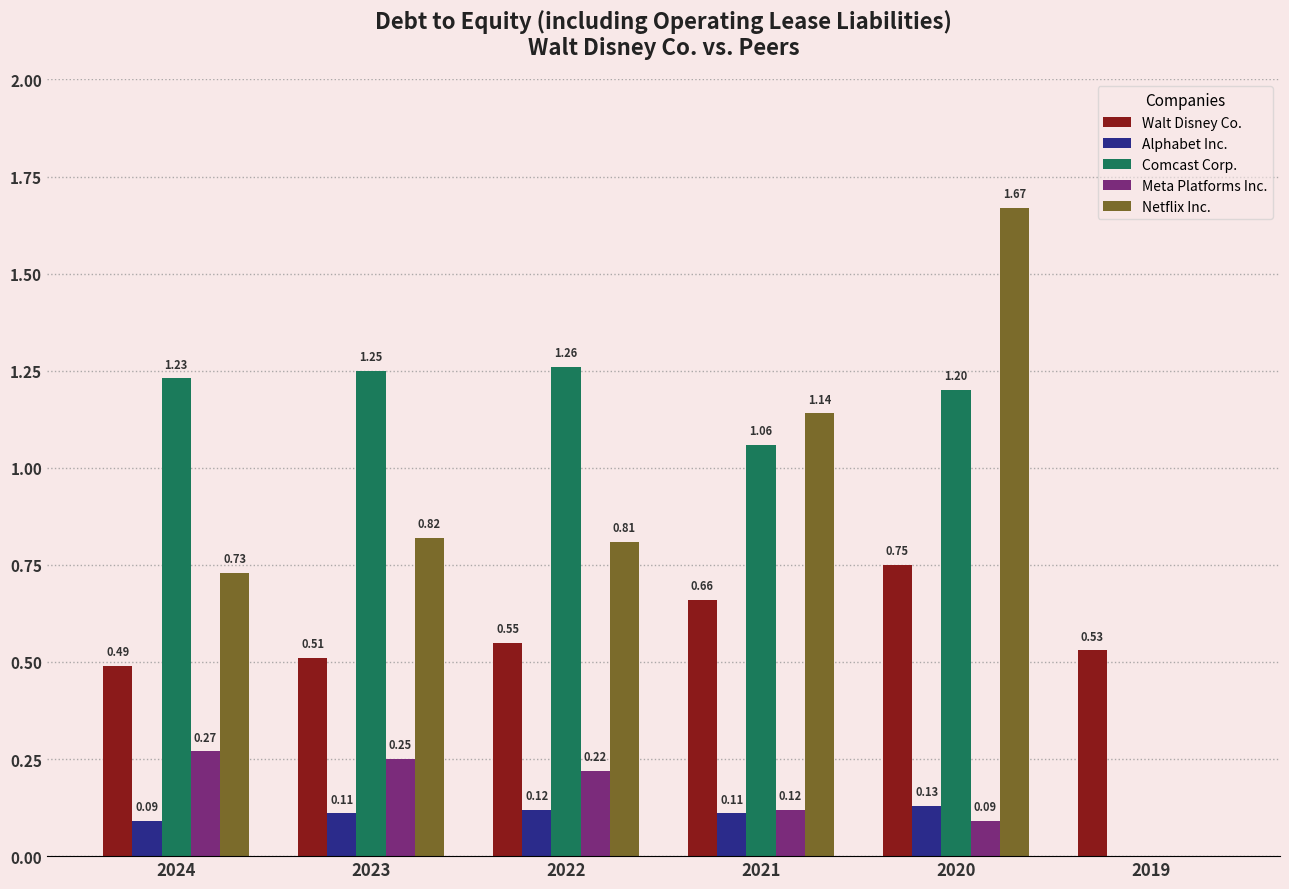

Is it true that Meta Platforms Inc. equals -0.1 at 2019?

False